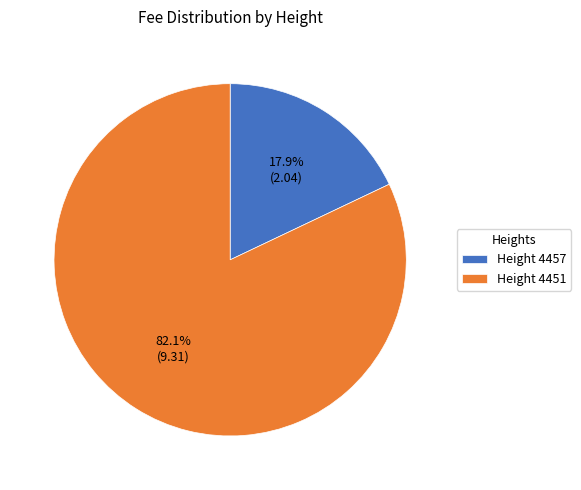

Which has a higher value, Height 4451 or Height 4457?

Height 4451